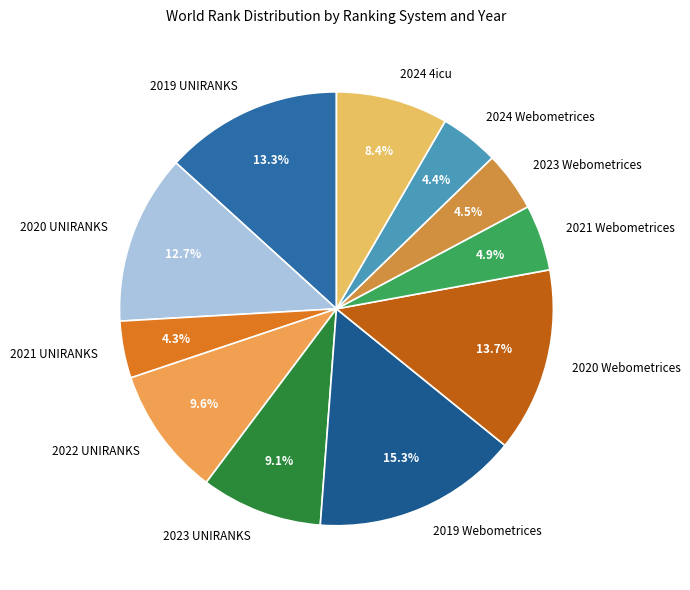

How many segments does this pie chart have?

11